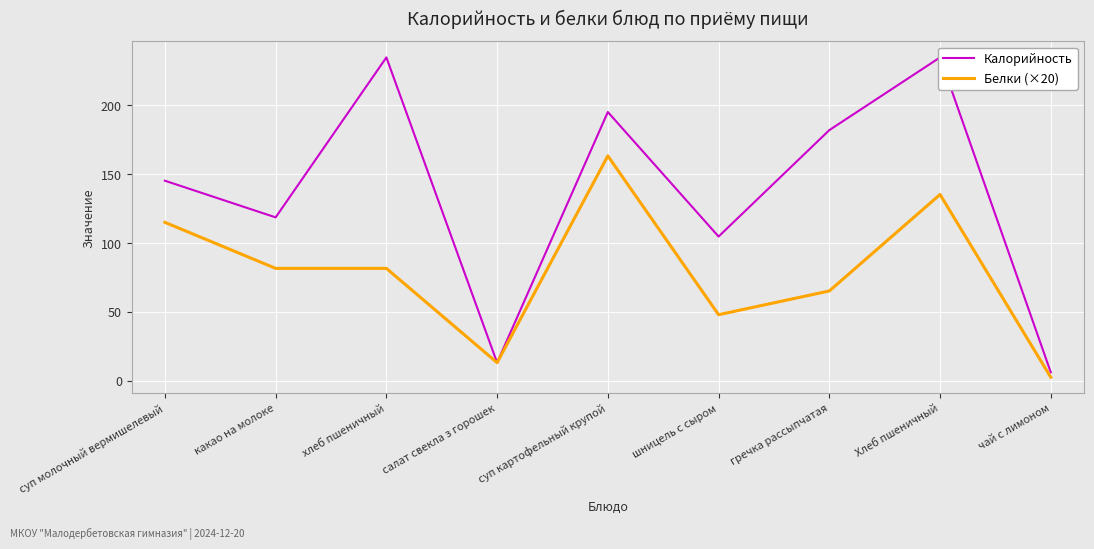

What are all the series names shown in the legend?

Калорийность, Белки (×20)